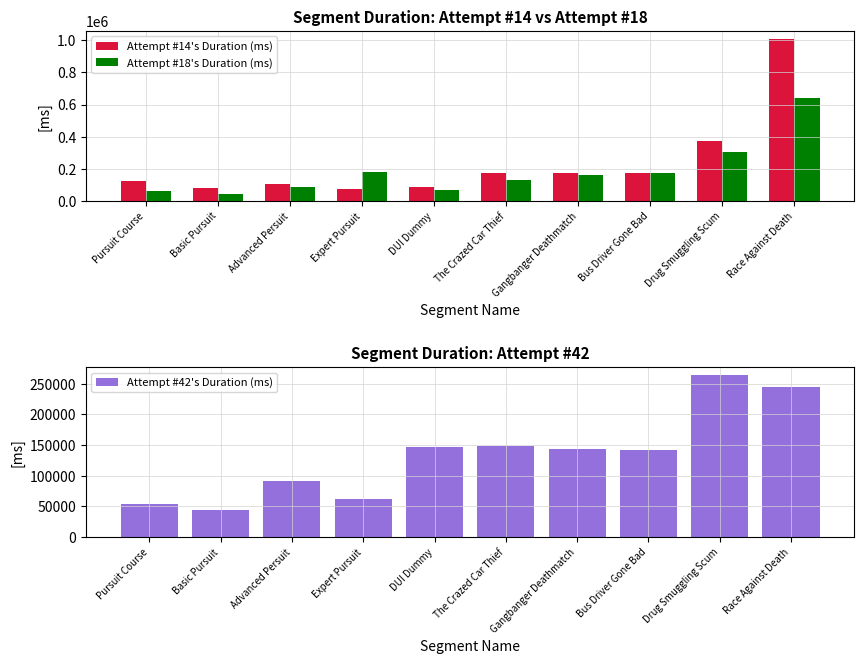

What are all the series names shown in the legend?

Attempt #14's Duration (ms), Attempt #18's Duration (ms), Attempt #42's Duration (ms)